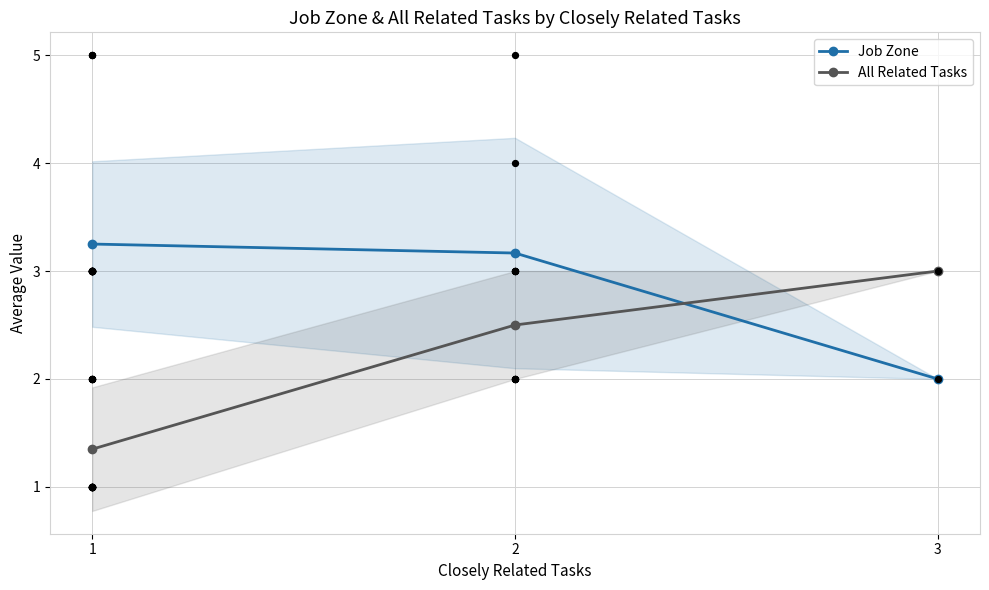

At which category is the sum across all series the highest?

2